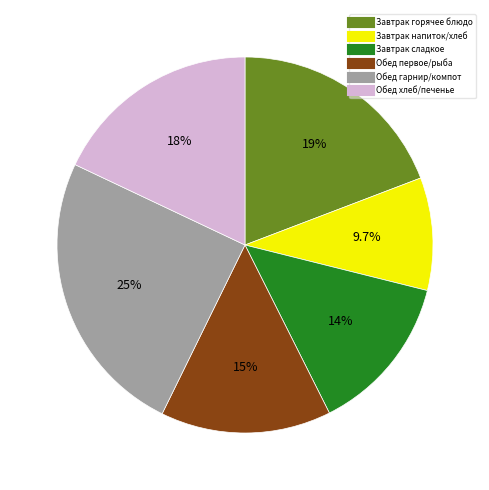

Does any single category account for the majority?

No